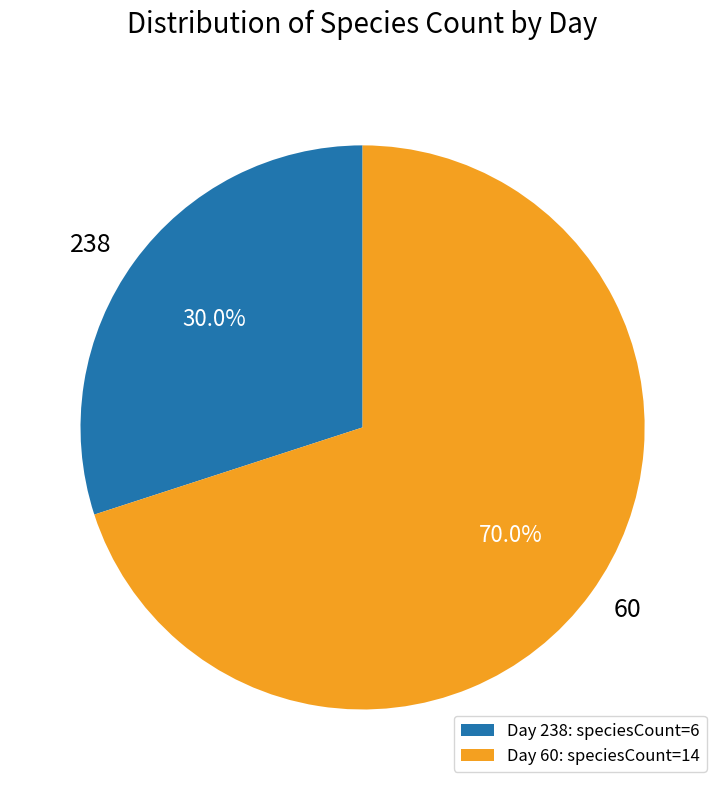

How many slices are in this pie chart?

2